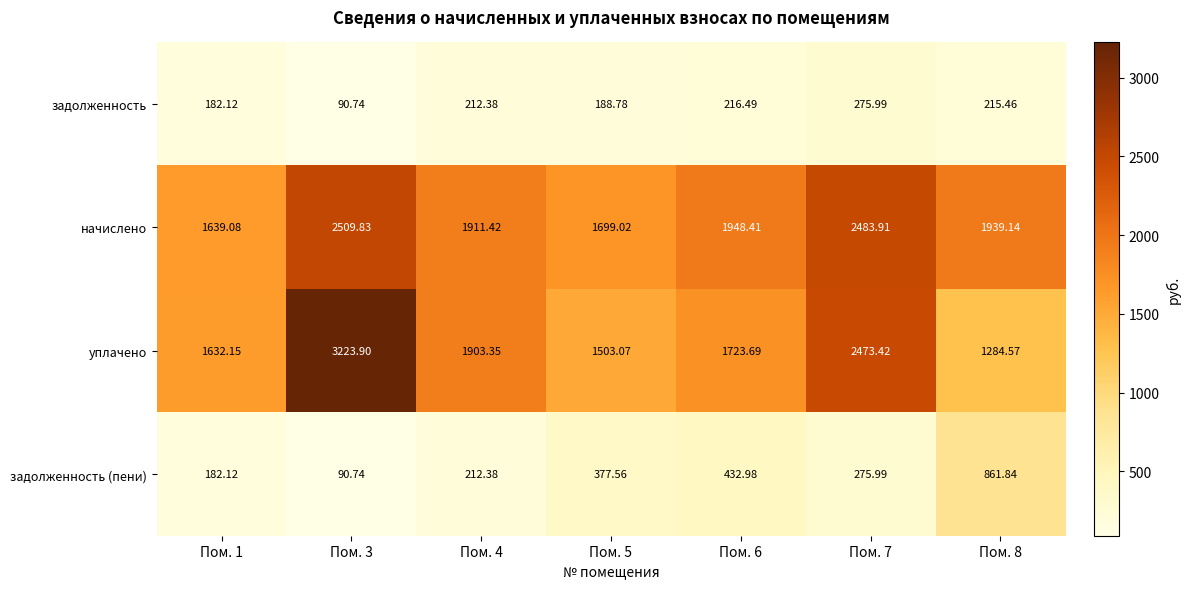

Count the number of categories in the chart.

7